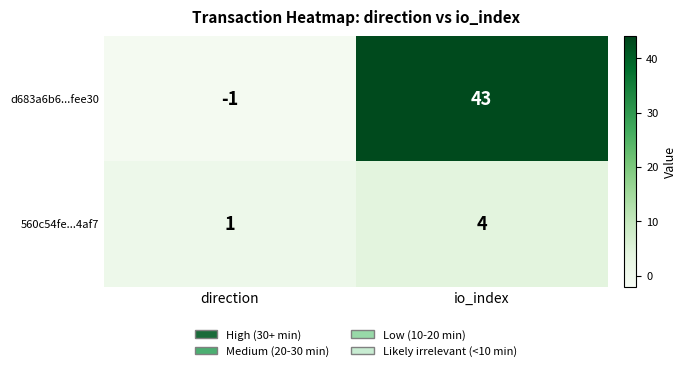

Rank the categories by d683a6b6...fee30 value from highest to lowest.

io_index, direction